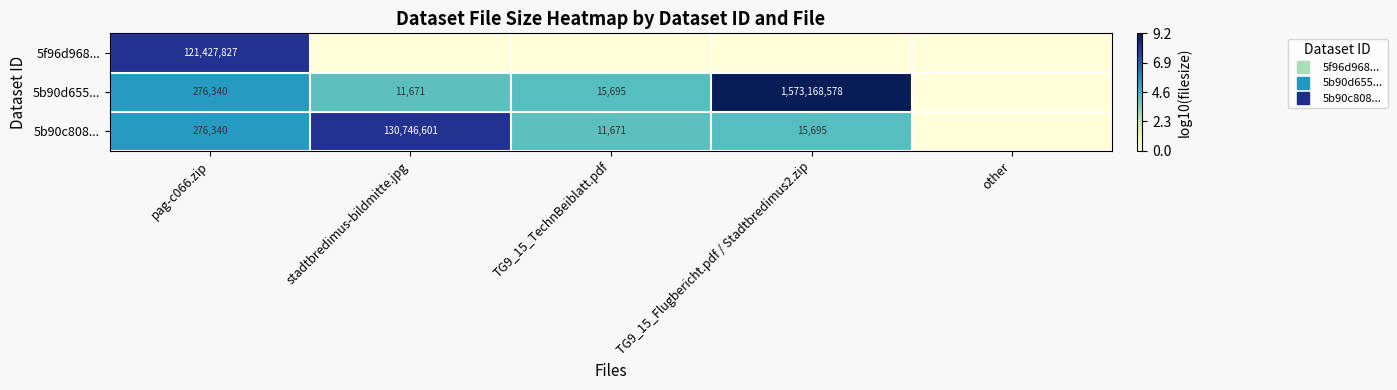

What is the average value of the 5b90c808... series?

4.4